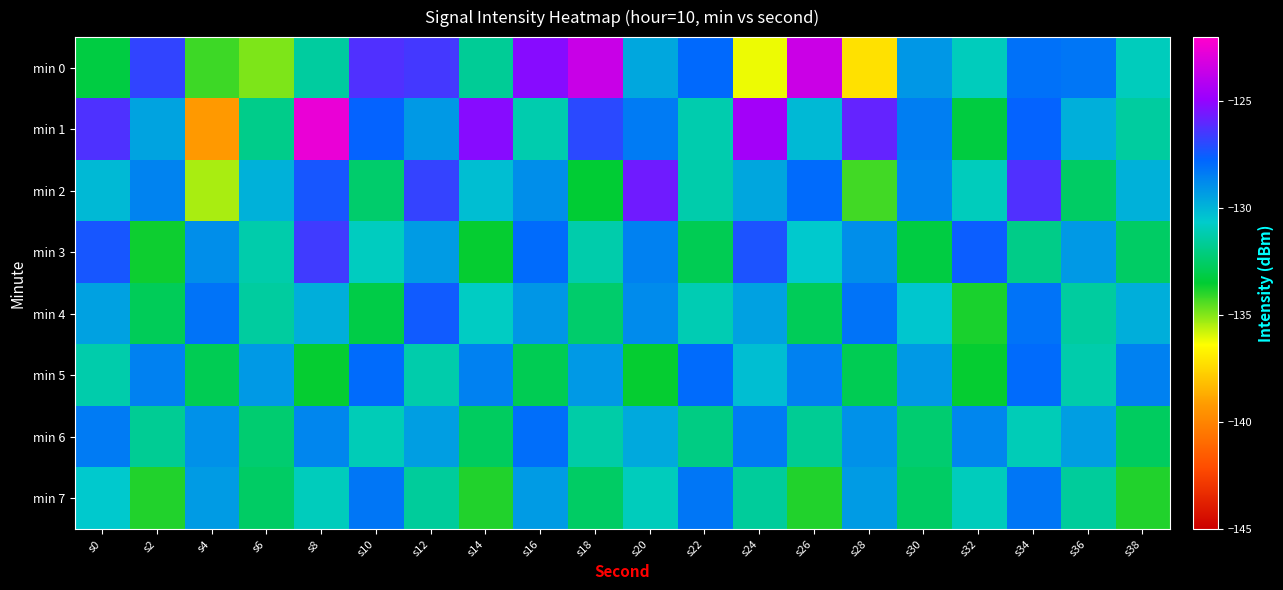

Reading right to left, what are all the values shown in this chart?

min 0: s38=-130.9	s36=-128.2	s34=-128.1	s32=-130.9	s30=-129.2	s28=-137.2	s26=-123.5	s24=-136.2	s22=-127.9	s20=-129.6	s18=-123.5	s16=-125.2	s14=-131.6	s12=-126.5	s10=-126.2	s8=-131.4	s6=-134.9	s4=-134.2	s2=-126.8	s0=-133.2
min 1: s38=-131.5	s36=-129.8	s34=-127.7	s32=-133.2	s30=-128.5	s28=-125.9	s26=-130.1	s24=-124.6	s22=-131.2	s20=-128.3	s18=-127.0	s16=-131.2	s14=-125.2	s12=-129.2	s10=-127.7	s8=-122.6	s6=-131.9	s4=-139.2	s2=-129.5	s0=-126.3
min 2: s38=-129.9	s36=-132.6	s34=-126.2	s32=-130.9	s30=-128.6	s28=-134.2	s26=-127.9	s24=-129.6	s22=-131.2	s20=-125.7	s18=-133.5	s16=-128.9	s14=-130.2	s12=-126.8	s10=-132.5	s8=-127.3	s6=-129.9	s4=-135.4	s2=-128.6	s0=-130.1
min 3: s38=-132.6	s36=-129.2	s34=-131.9	s32=-127.6	s30=-133.2	s28=-128.9	s26=-130.6	s24=-127.2	s22=-132.9	s20=-128.6	s18=-131.2	s16=-127.9	s14=-133.6	s12=-129.2	s10=-130.9	s8=-126.6	s6=-131.2	s4=-128.9	s2=-133.7	s0=-127.3
min 4: s38=-129.8	s36=-131.5	s34=-128.1	s32=-133.8	s30=-130.5	s28=-128.1	s26=-132.8	s24=-129.5	s22=-131.1	s20=-128.8	s18=-132.5	s16=-129.1	s14=-130.8	s12=-127.5	s10=-133.1	s8=-129.8	s6=-131.5	s4=-128.1	s2=-132.8	s0=-129.5
min 5: s38=-128.6	s36=-131.2	s34=-127.9	s32=-133.6	s30=-129.2	s28=-132.9	s26=-128.6	s24=-130.2	s22=-127.9	s20=-133.6	s18=-129.2	s16=-132.9	s14=-128.6	s12=-131.2	s10=-127.9	s8=-133.6	s6=-129.2	s4=-132.9	s2=-128.6	s0=-131.2
min 6: s38=-132.7	s36=-129.3	s34=-131.0	s32=-128.7	s30=-132.3	s28=-129.0	s26=-131.7	s24=-128.3	s22=-132.0	s20=-129.7	s18=-131.3	s16=-128.0	s14=-132.7	s12=-129.3	s10=-131.0	s8=-128.7	s6=-132.3	s4=-129.0	s2=-131.7	s0=-128.3
min 7: s38=-133.9	s36=-131.6	s34=-128.2	s32=-130.9	s30=-132.6	s28=-129.2	s26=-133.9	s24=-131.6	s22=-128.2	s20=-130.9	s18=-132.6	s16=-129.2	s14=-133.9	s12=-131.6	s10=-128.2	s8=-130.9	s6=-132.6	s4=-129.2	s2=-133.9	s0=-130.6